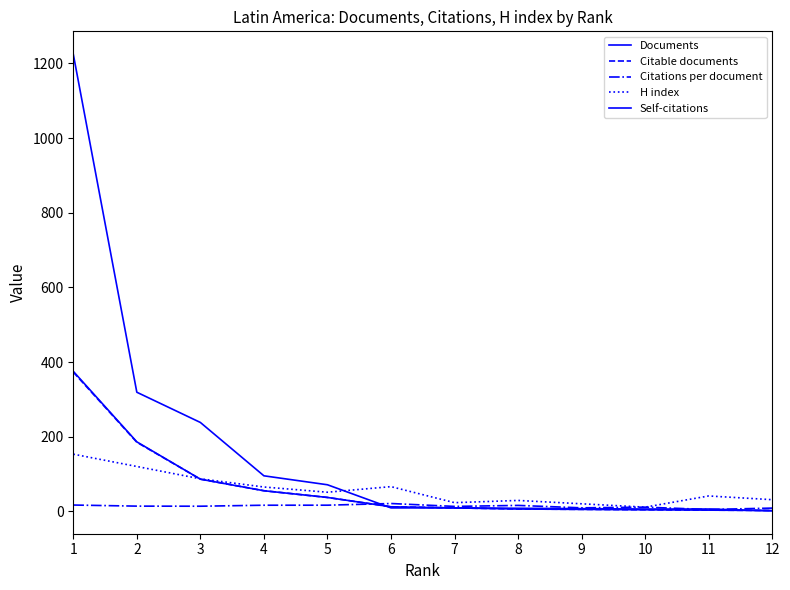

Reading left to right, list all the values displayed in this chart.

Documents: 375.0	186.0	86.0	55.0	37.0	12.0	9.0	6.0	5.0	4.0	3.0	2.0
Citable documents: 373.0	185.0	86.0	55.0	37.0	12.0	9.0	6.0	5.0	4.0	3.0	2.0
Citations per document: 16.7	13.8	13.5	16.2	16.3	20.8	13.0	15.7	9.2	11.0	4.7	8.5
H index: 153.0	120.0	87.0	65.0	51.0	66.0	23.0	29.0	20.0	11.0	41.0	31.0
Self-citations: 1225.0	319.0	238.0	95.0	71.0	9.0	9.0	8.0	7.0	6.0	6.0	1.0